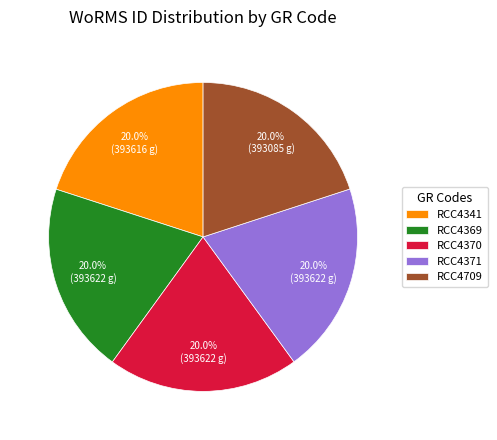

To the nearest percent, what is the combined percentage of RCC4709 and RCC4341?

40%